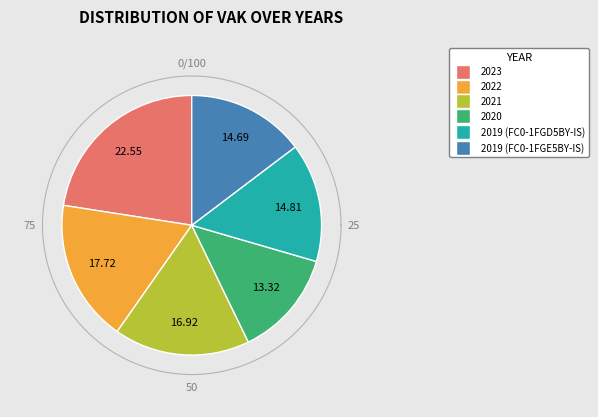

True or false: 2022 accounts for 8% of the total.

False